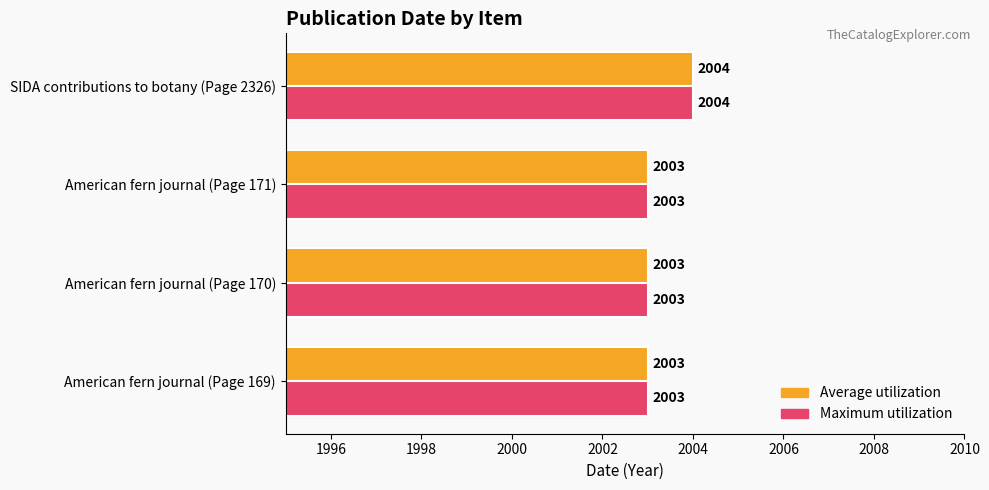

How many data points in Maximum utilization are above 2003?

1